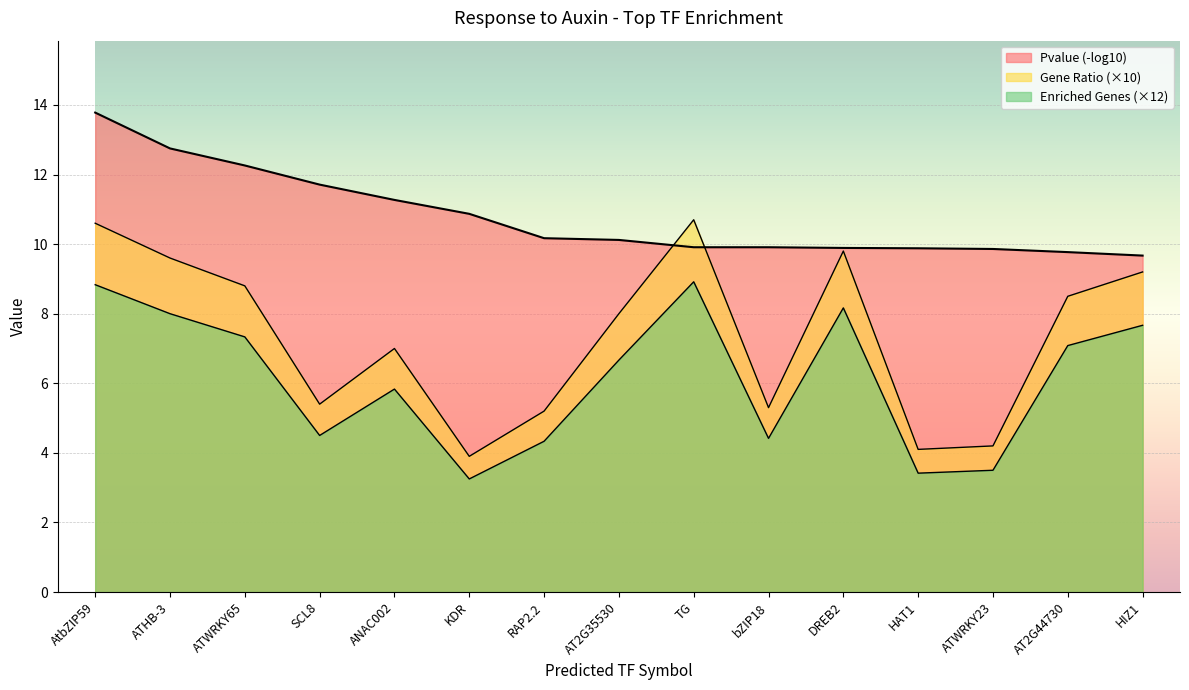

What is the sum of the Gene Ratio (numerator) values at HAT1 and KDR?

8.0